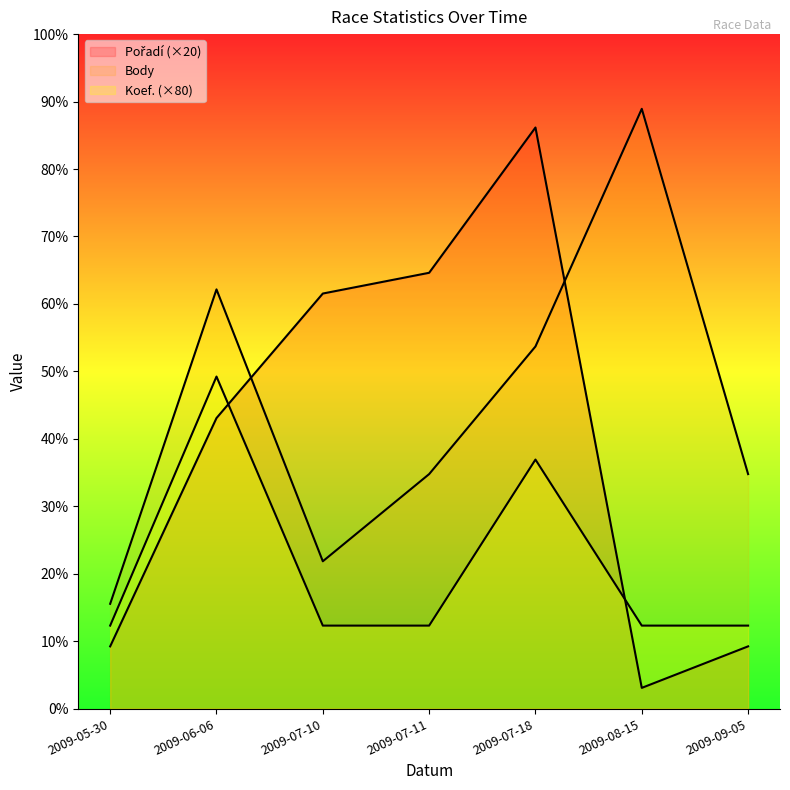

At how many categories does at least one series exceed 557?

2